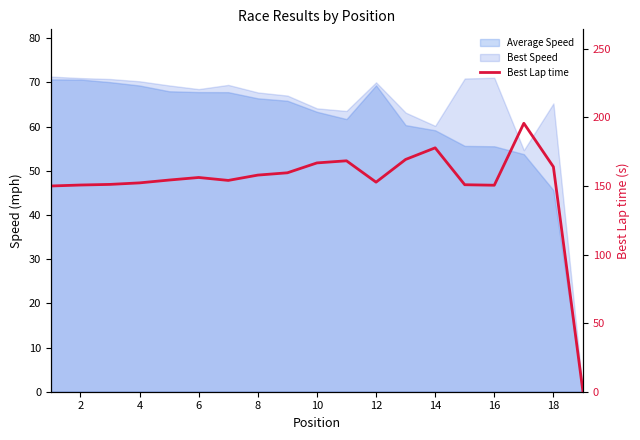

How many lines are shown in the chart?

1